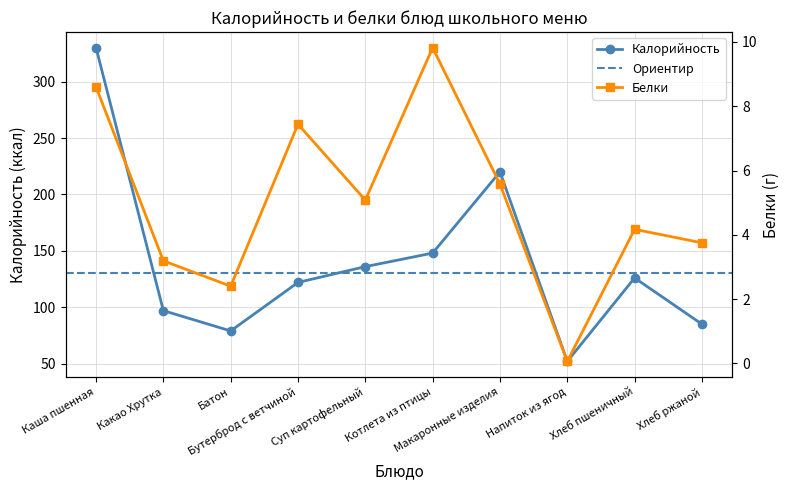

True or false: Калорийность and Белки intersect in this chart.

False